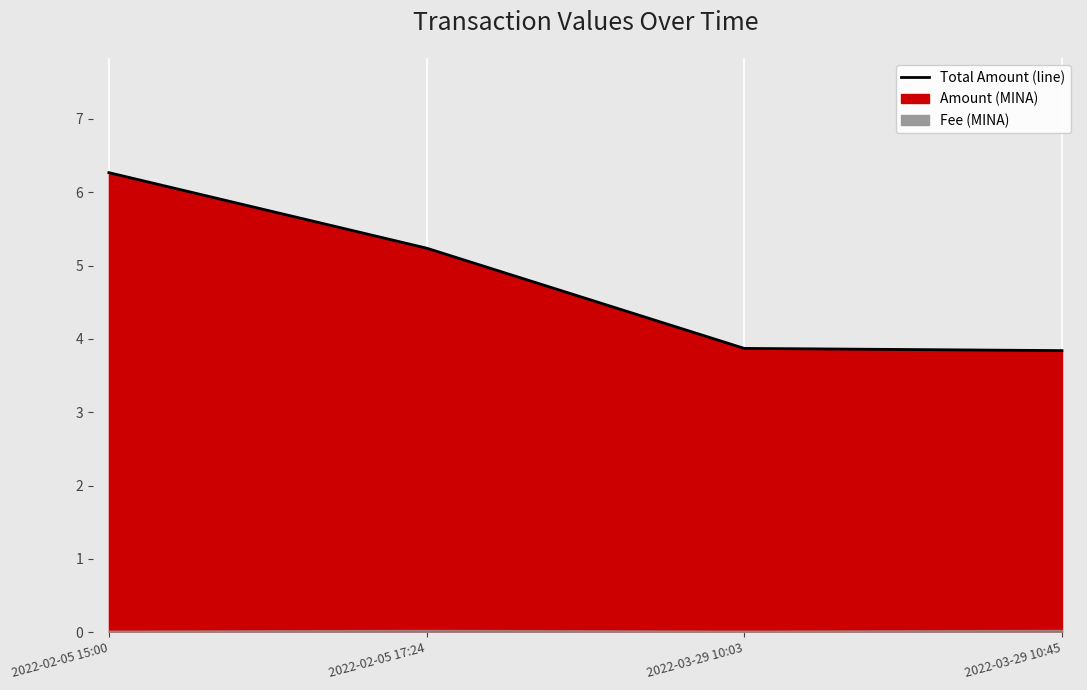

What is the change in value from 2022-02-05 15:00 to 2022-02-05 17:24?

-1.0